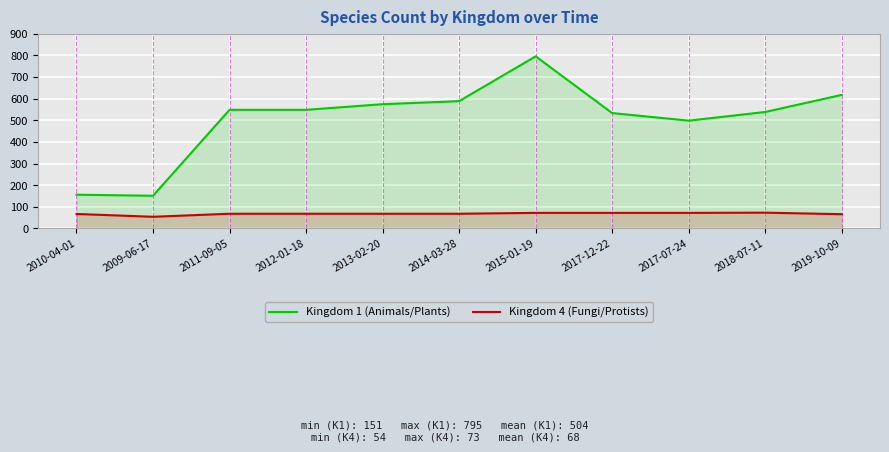

What is the average value of the Kingdom 1 (Animals/Plants) series?

504